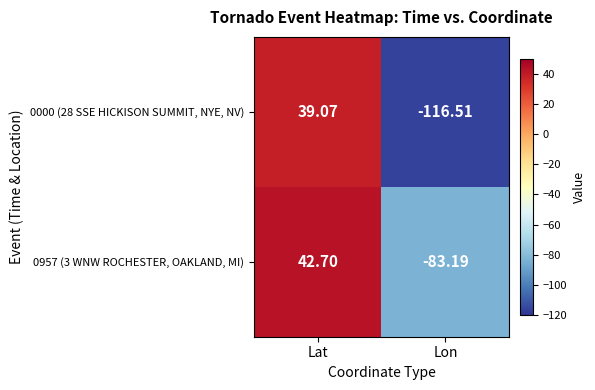

What is the difference between the highest and lowest values at Lat?

3.6